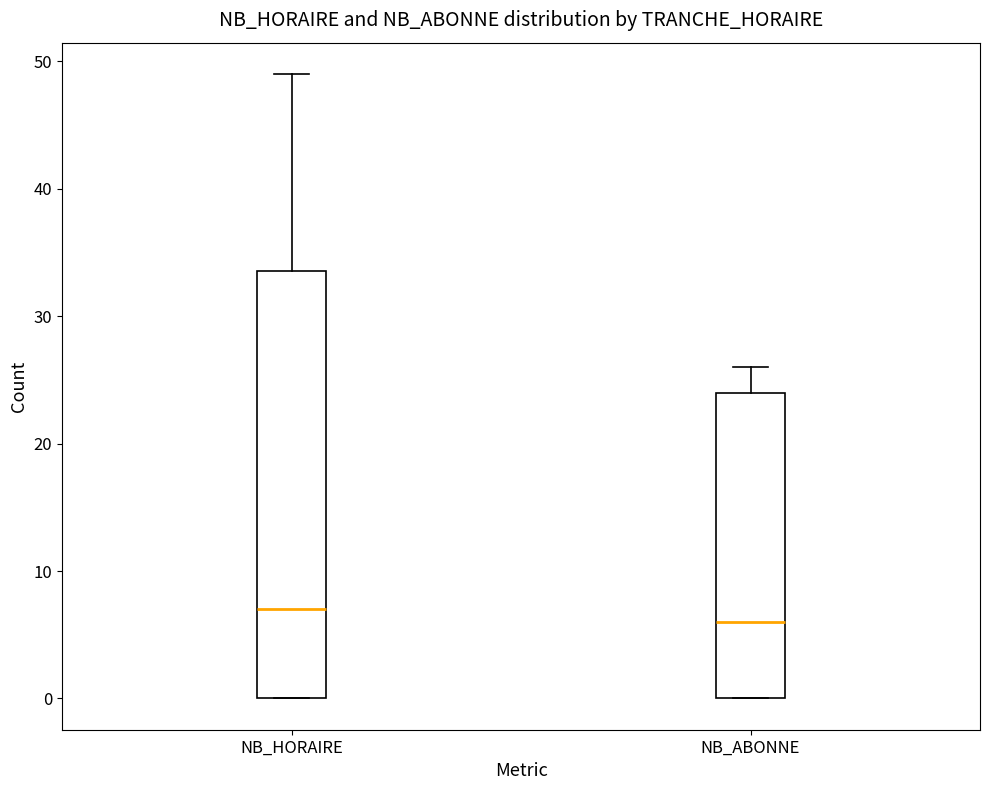

Which box is the tallest, from its lower edge to its upper edge?

NB_HORAIRE